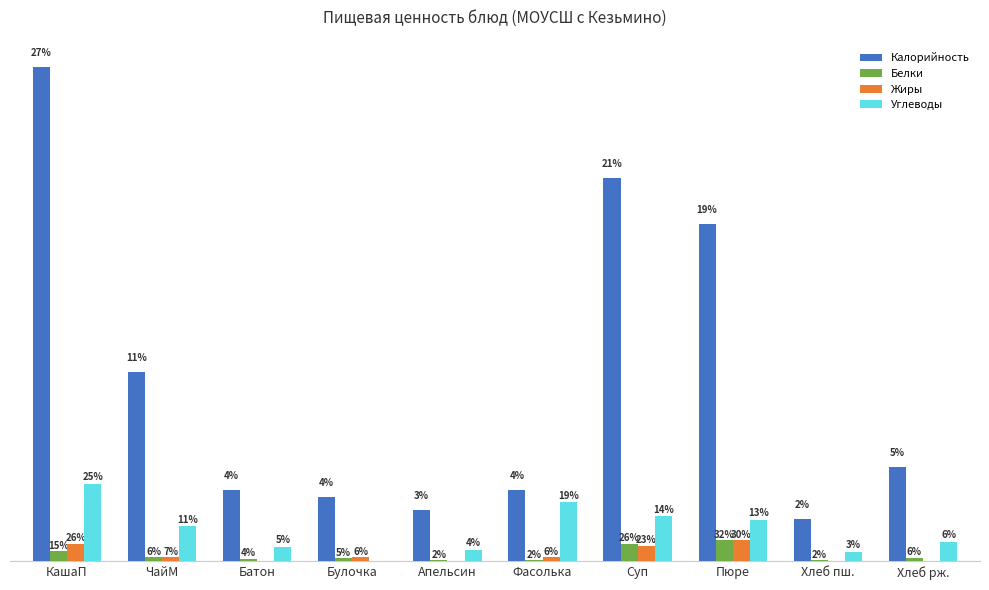

What are all the series names shown in the legend?

Калорийность, Белки, Жиры, Углеводы